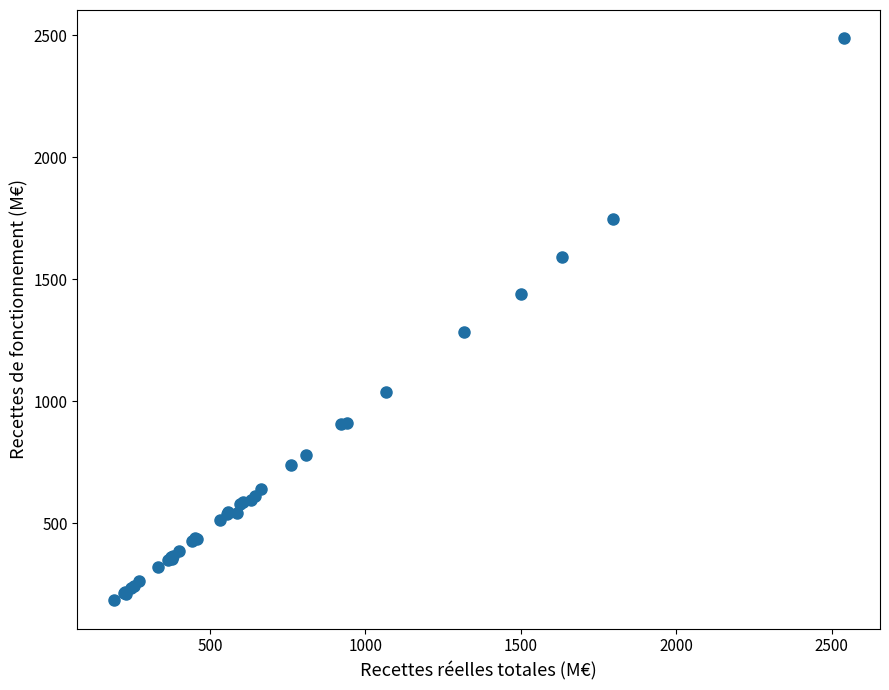

What Y value in the scatter plot is closest to 1335?

1282.7